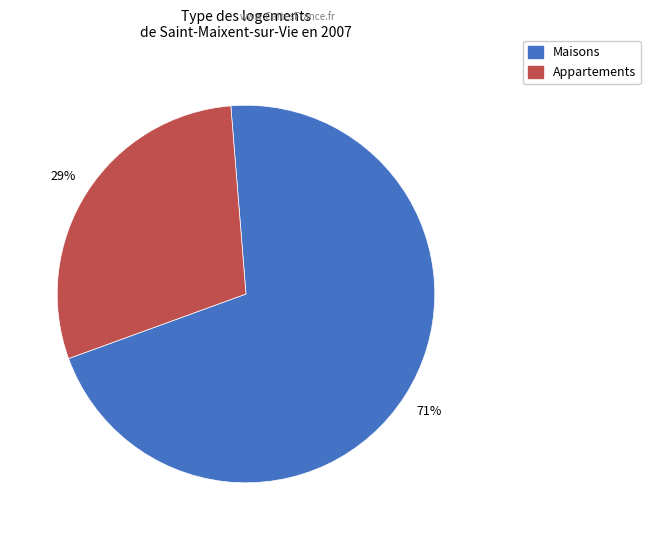

To the nearest percent, what is the average slice percentage?

50%